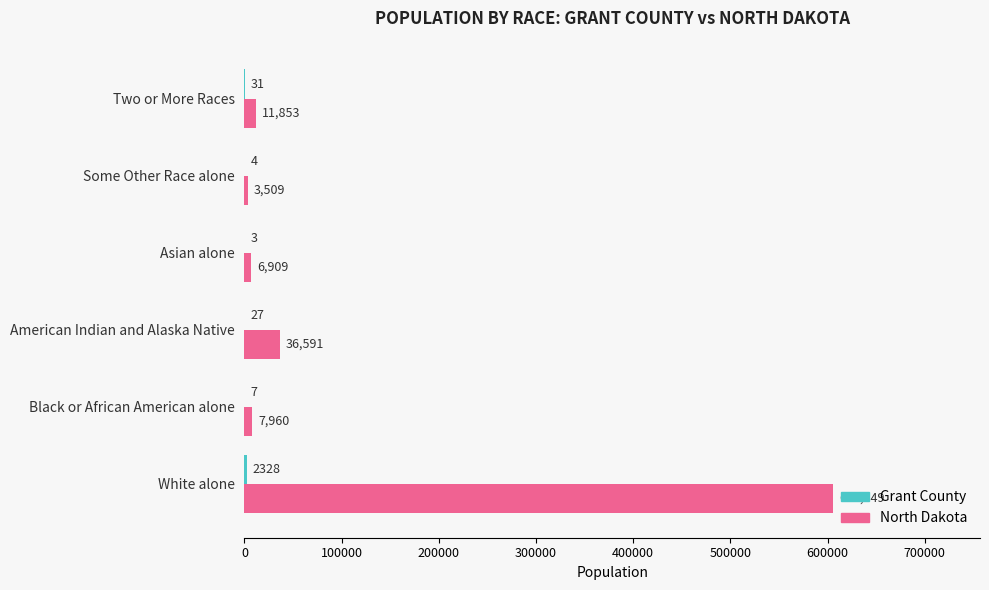

What is the highest value of the North Dakota series?

605449